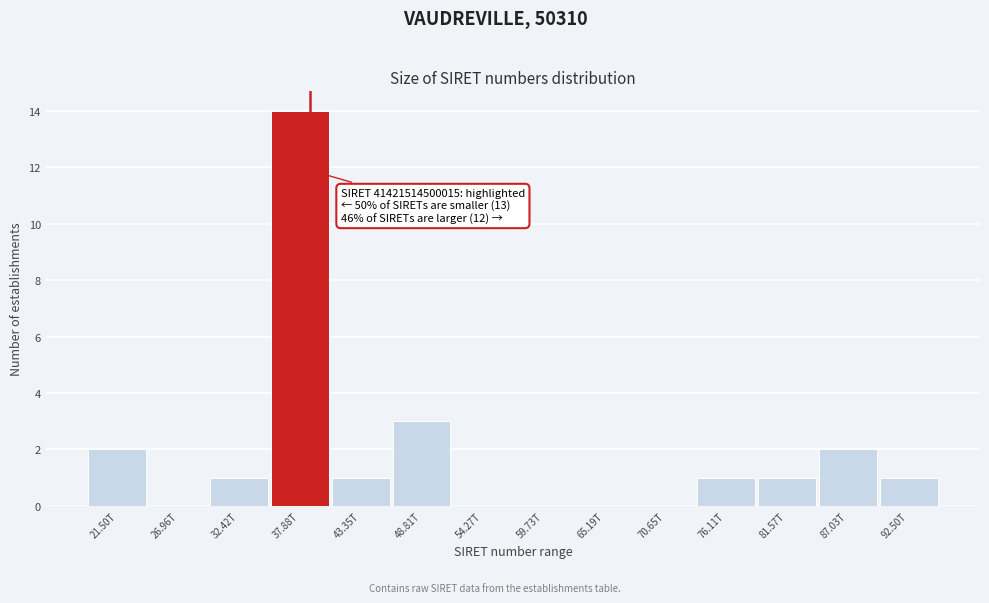

Reading left to right, extract all data points from this chart.

21.50T=2	26.96T=0	32.42T=1	37.88T=14	43.35T=1	48.81T=3	54.27T=0	59.73T=0	65.19T=0	70.65T=0	76.11T=1	81.57T=1	87.03T=2	92.50T=1